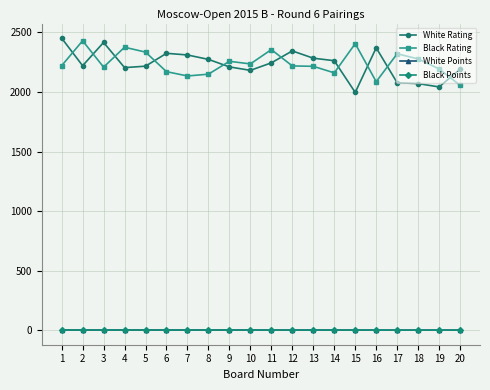

At which label does White Rating reach its minimum?

15